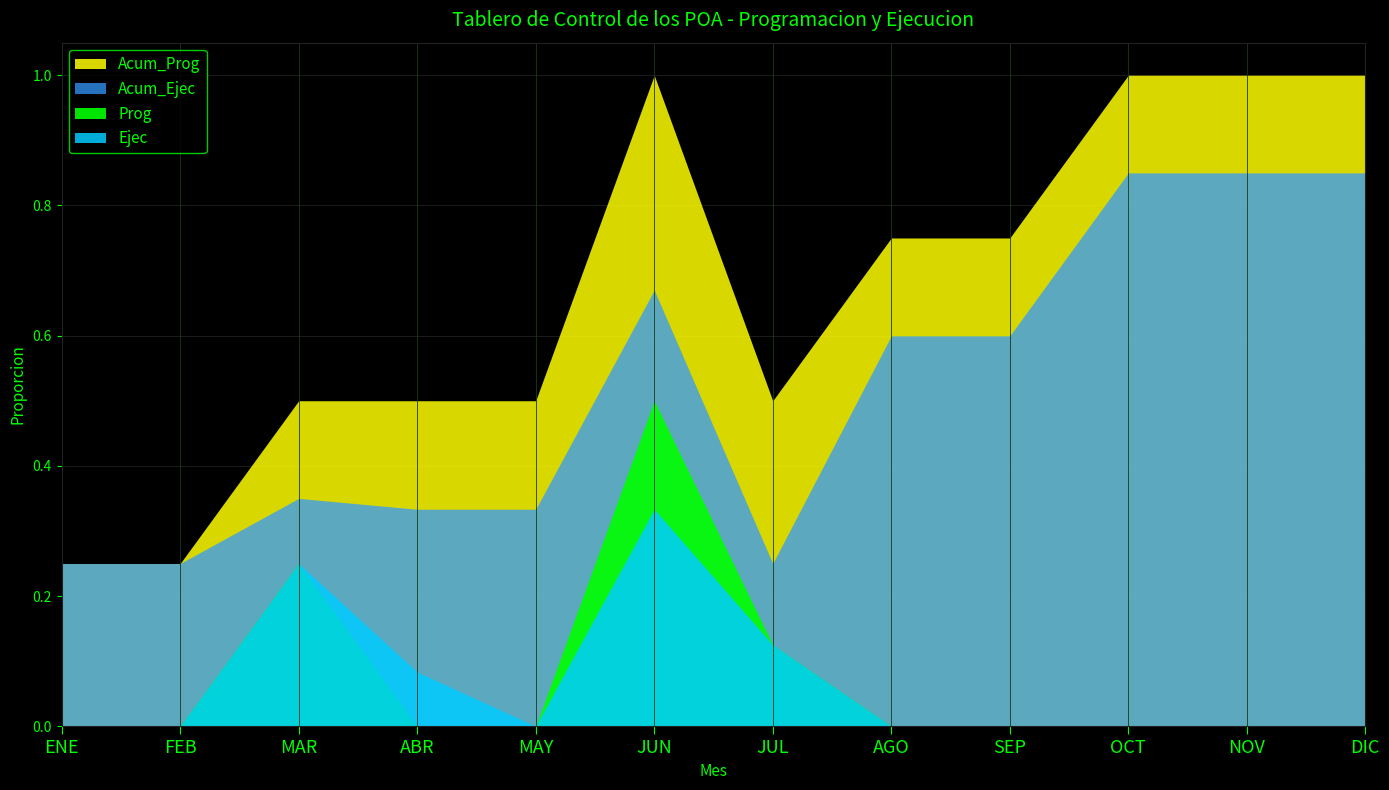

Reading left to right, list all the values displayed in this chart.

Prog: 0.0	0.0	0.2	0.0	0.0	0.5	0.1	0.0	0.0	0.0	0.0	0.0
Ejec: 0.0	0.0	0.2	0.1	0.0	0.3	0.1	0.0	0.0	0.0	0.0	0.0
Acum_Prog: 0.2	0.2	0.5	0.5	0.5	1.0	0.5	0.8	0.8	1.0	1.0	1.0
Acum_Ejec: 0.2	0.2	0.3	0.3	0.3	0.7	0.2	0.6	0.6	0.8	0.8	0.8